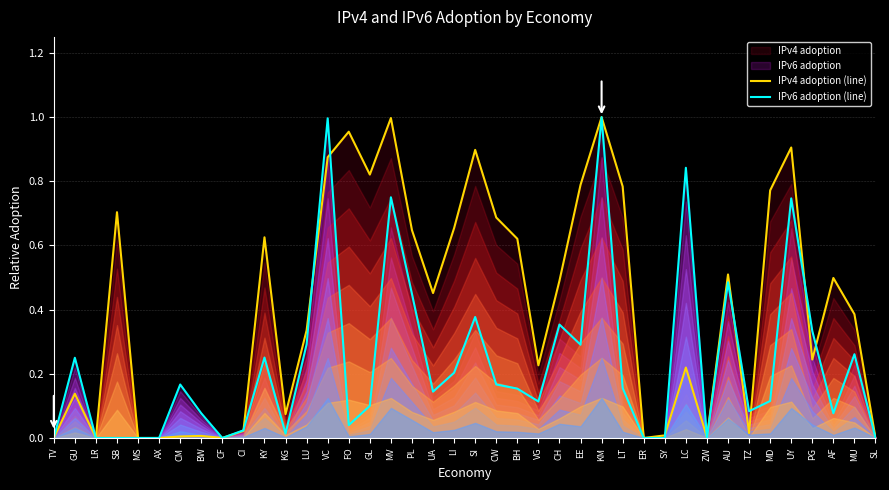

What position from the left is PG?

37